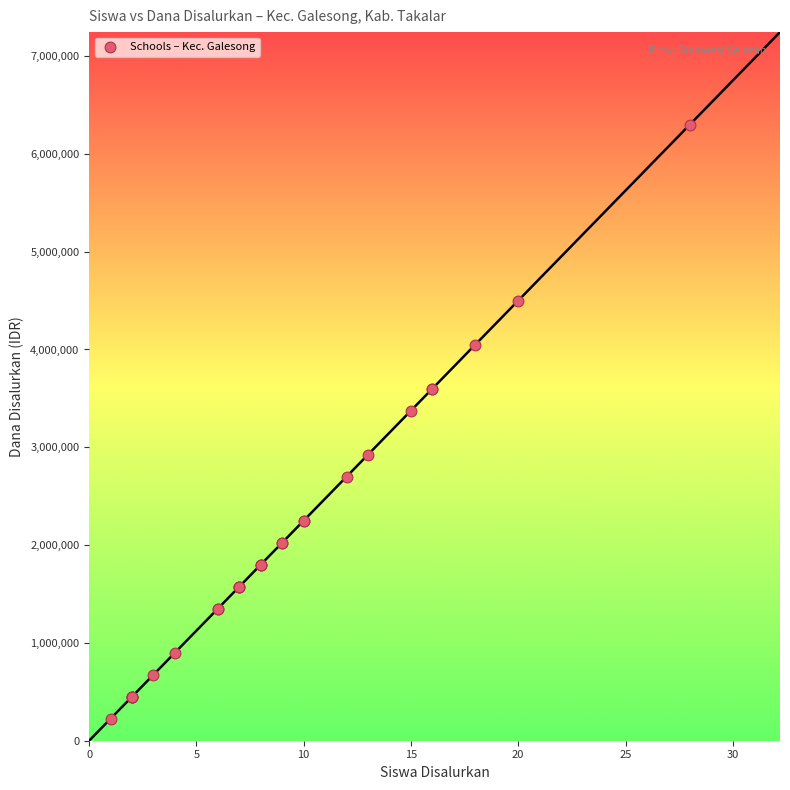

What Y value in the scatter plot is closest to 3262500?

3375000